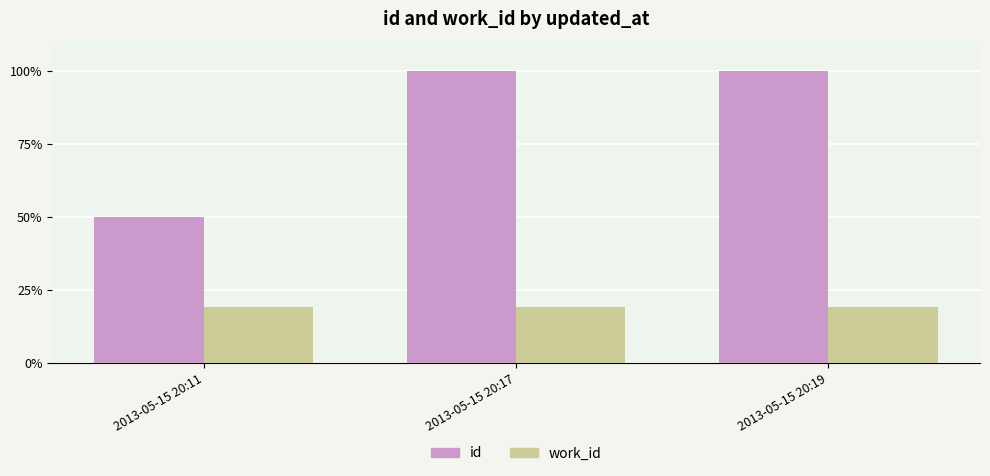

What is the approximate value of id at 2013-05-15 20:17?

100.0